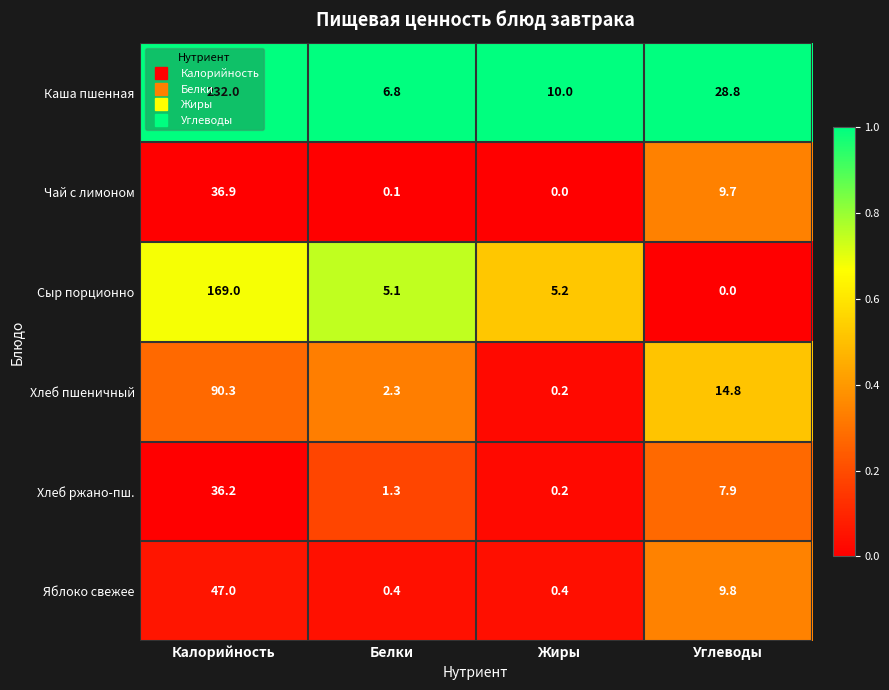

What is the total value across all series at Калорийность?

611.4